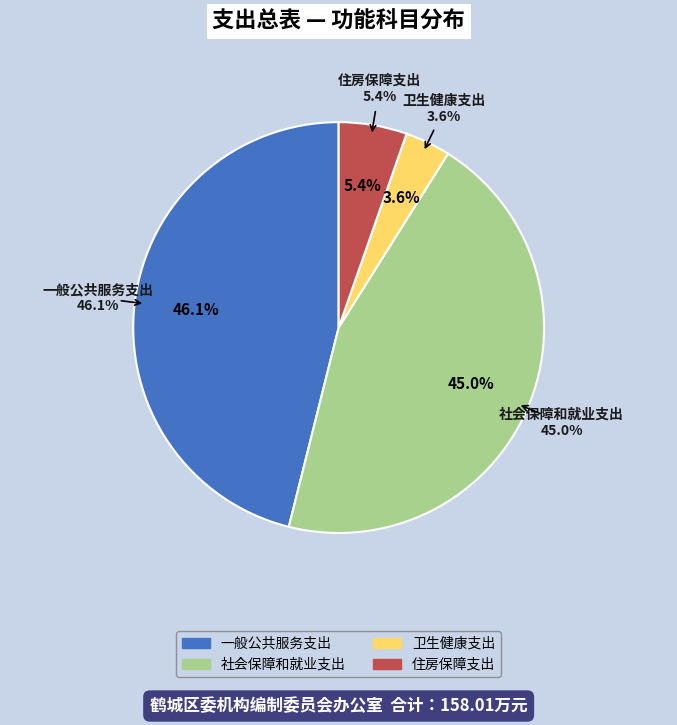

Count the number of slices in the pie.

4